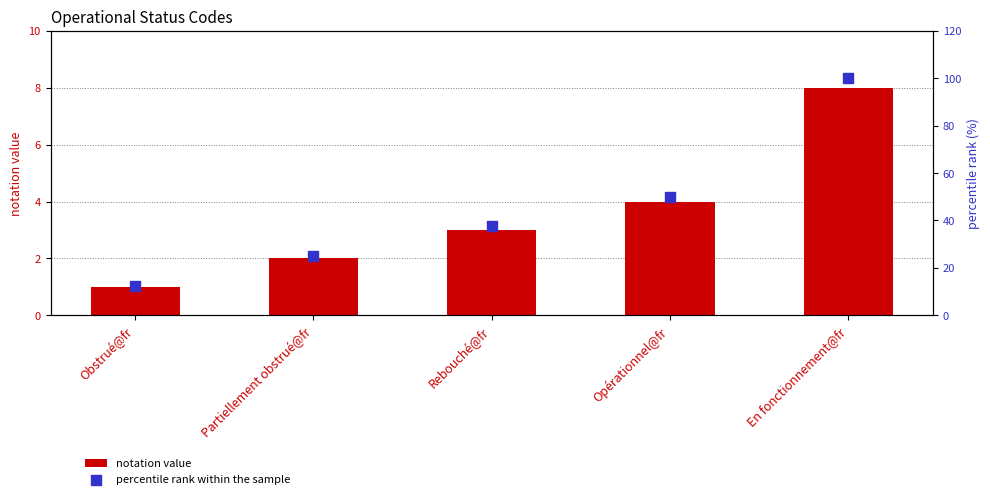

What is the total value across all series at Rebouché@fr?

40.5